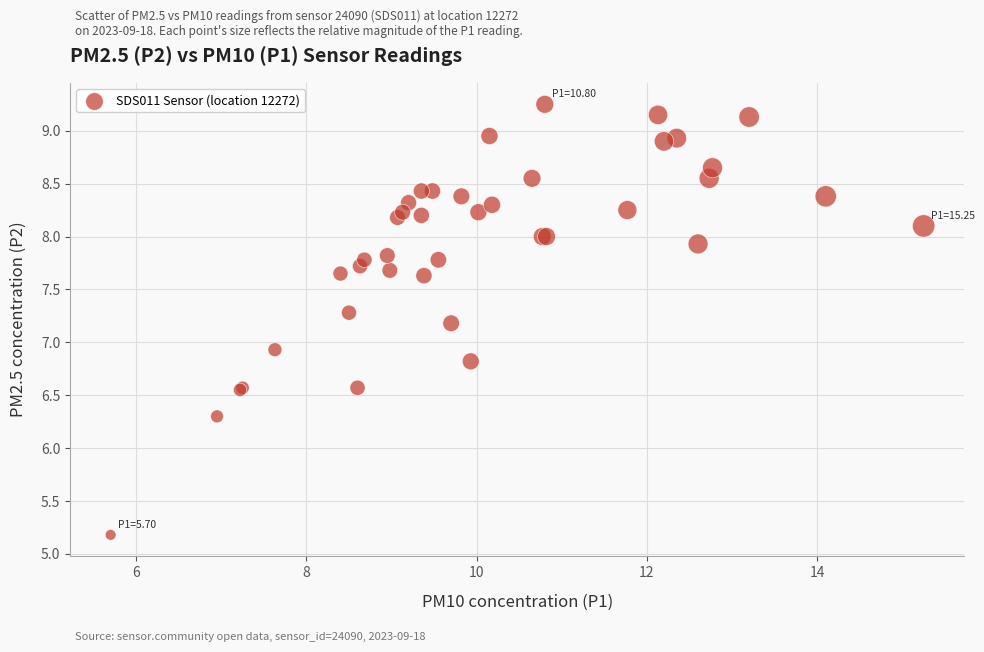

What Y value in the scatter plot is closest to 7?

6.9